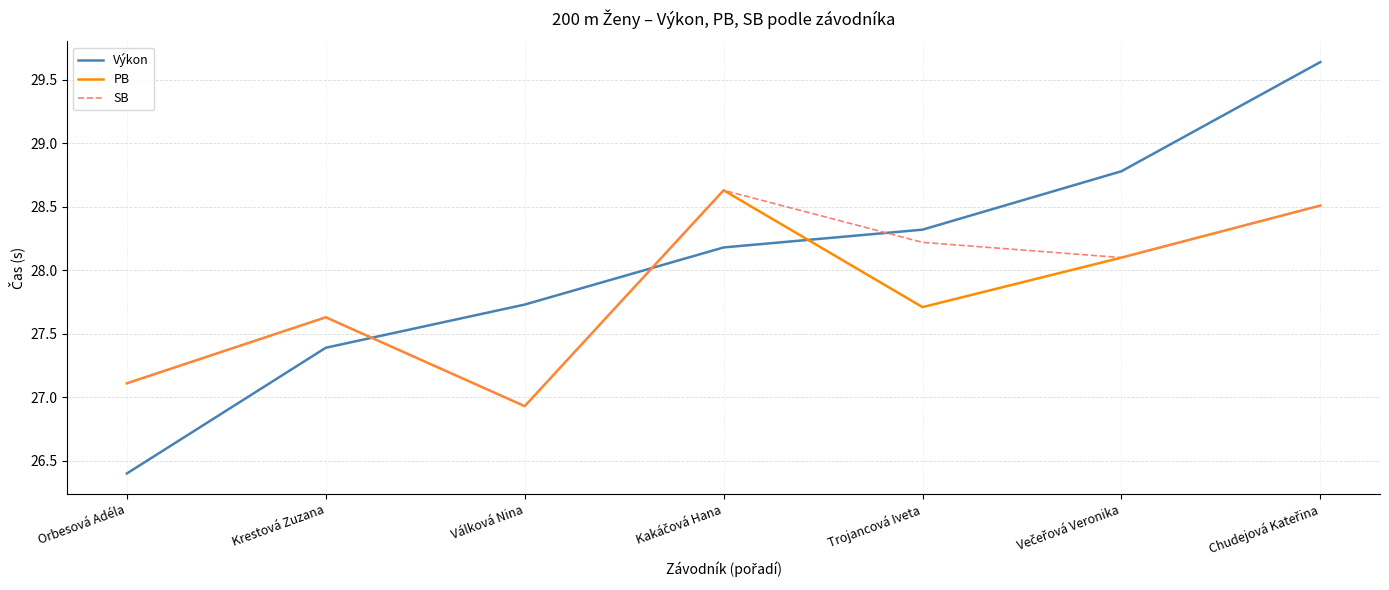

Which series has the widest spread of values?

Výkon